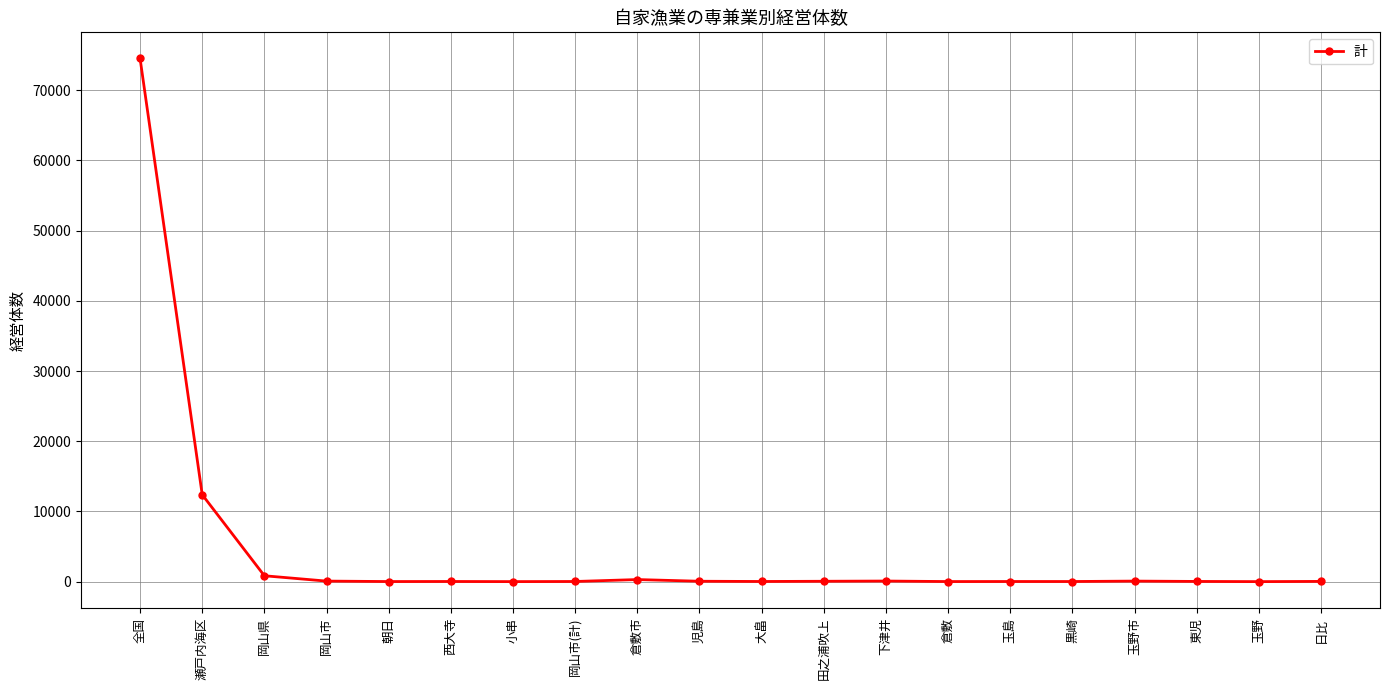

What is the label of the 15th point from the right?

西大寺